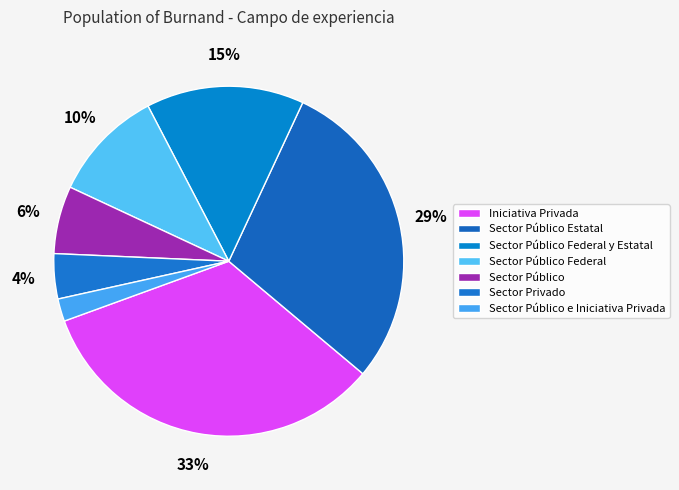

How many segments does this pie chart have?

7